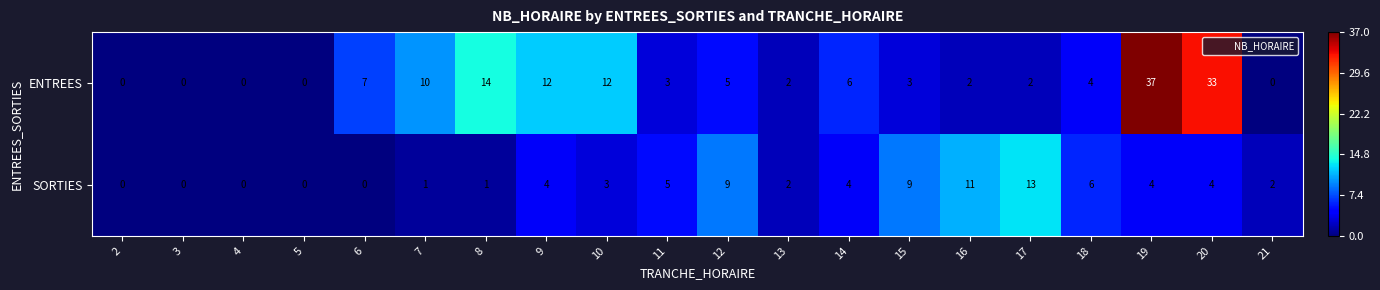

What is the spread (max minus min) of values at 9?

8